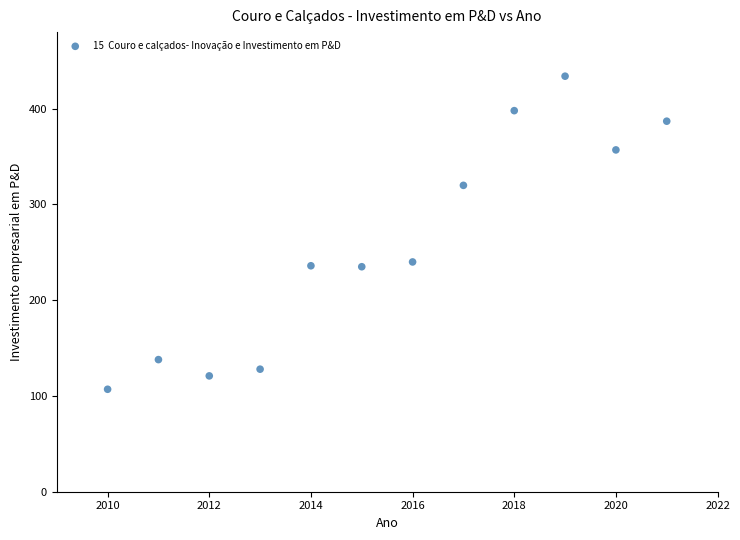

What is the average Y value?

258.4